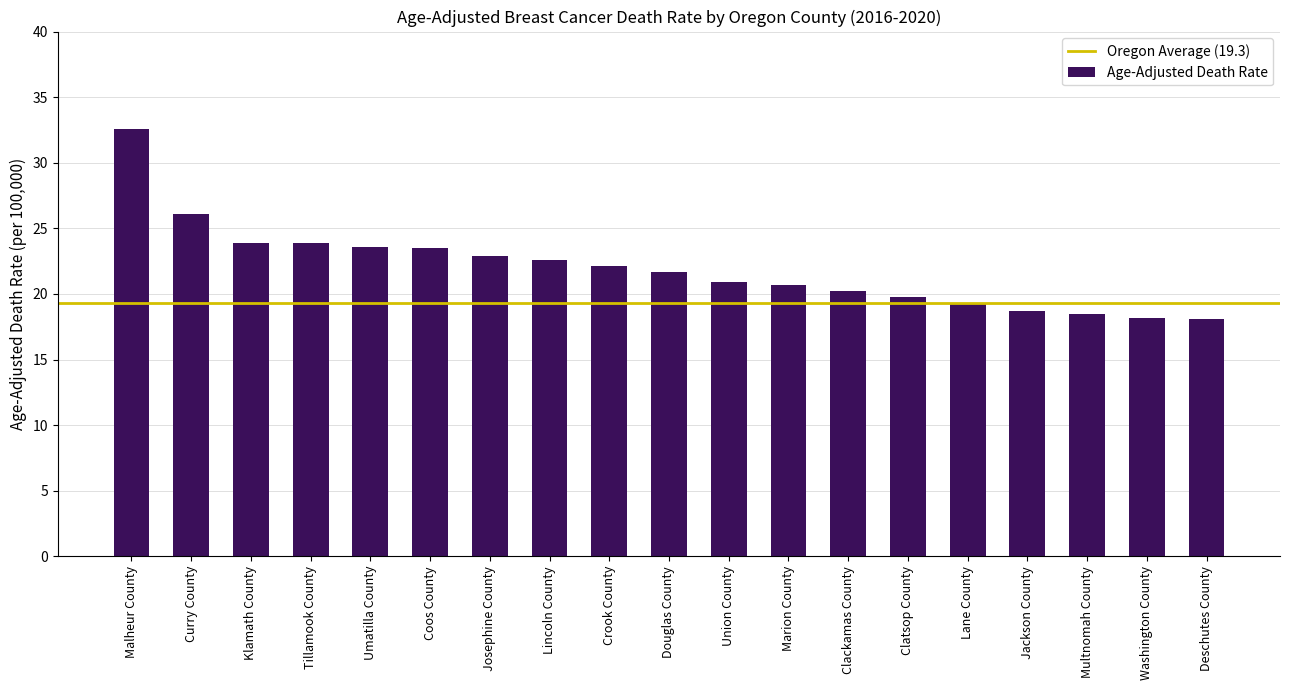

The value at Lincoln County is 33.4. True or false?

False